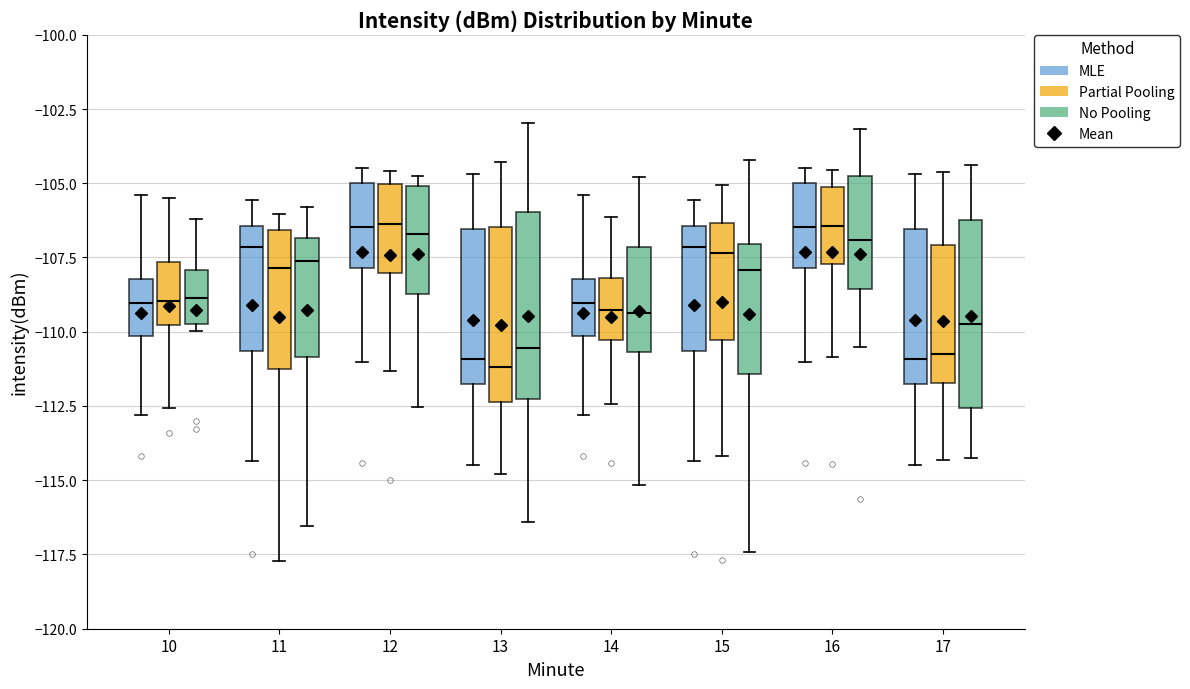

Reading left to right, transcribe this box plot: for each box, give where its median line is, the range the box spans, and where its two whiskers end, as read against the y-axis. The values are not printed on the chart, so give them approximately, as read against the axis.

10 (MLE): median -109.0, box -110.0 to -108.0, whiskers -113.0 to -105.5
10 (Partial Pooling): median -109.0, box -110.0 to -107.5, whiskers -112.5 to -105.5
10 (No Pooling): median -109.0, box -109.5 to -108.0, whiskers -110.0 to -106.0
11 (MLE): median -107.0, box -110.5 to -106.5, whiskers -114.5 to -105.5
11 (Partial Pooling): median -108.0, box -111.0 to -106.5, whiskers -117.5 to -106.0
11 (No Pooling): median -107.5, box -111.0 to -107.0, whiskers -116.5 to -106.0
12 (MLE): median -106.5, box -108.0 to -105.0, whiskers -111.0 to -104.5
12 (Partial Pooling): median -106.5, box -108.0 to -105.0, whiskers -111.5 to -104.5
12 (No Pooling): median -106.5, box -108.5 to -105.0, whiskers -112.5 to -104.5
13 (MLE): median -111.0, box -112.0 to -106.5, whiskers -114.5 to -104.5
13 (Partial Pooling): median -111.0, box -112.5 to -106.5, whiskers -115.0 to -104.5
13 (No Pooling): median -110.5, box -112.5 to -106.0, whiskers -116.5 to -103.0
14 (MLE): median -109.0, box -110.0 to -108.0, whiskers -113.0 to -105.5
14 (Partial Pooling): median -109.5, box -110.5 to -108.0, whiskers -112.5 to -106.0
14 (No Pooling): median -109.5, box -110.5 to -107.0, whiskers -115.0 to -105.0
15 (MLE): median -107.0, box -110.5 to -106.5, whiskers -114.5 to -105.5
15 (Partial Pooling): median -107.5, box -110.5 to -106.5, whiskers -114.0 to -105.0
15 (No Pooling): median -108.0, box -111.5 to -107.0, whiskers -117.5 to -104.0
16 (MLE): median -106.5, box -108.0 to -105.0, whiskers -111.0 to -104.5
16 (Partial Pooling): median -106.5, box -107.5 to -105.0, whiskers -111.0 to -104.5
16 (No Pooling): median -107.0, box -108.5 to -105.0, whiskers -110.5 to -103.0
17 (MLE): median -111.0, box -112.0 to -106.5, whiskers -114.5 to -104.5
17 (Partial Pooling): median -110.5, box -111.5 to -107.0, whiskers -114.5 to -104.5
17 (No Pooling): median -109.5, box -112.5 to -106.0, whiskers -114.0 to -104.5